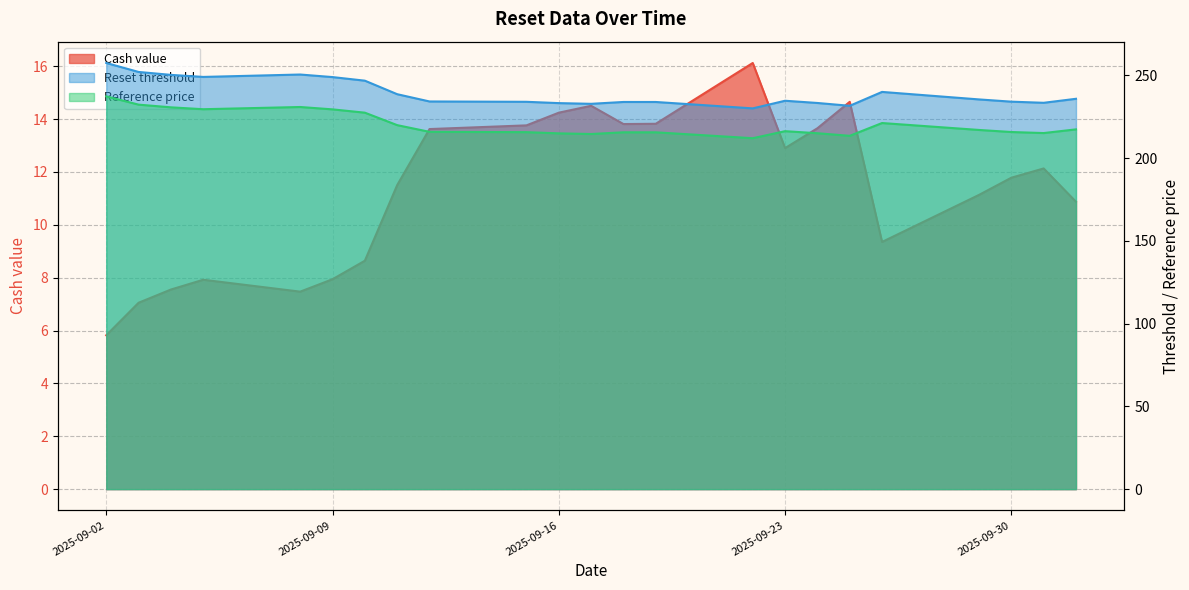

What is the label of the 6th point from the left?

2025-09-09